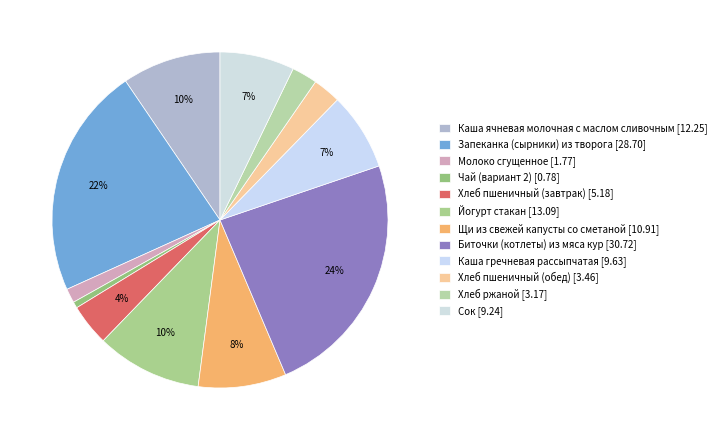

The Каша ячневая молочная с маслом сливочным slice represents 10% of the pie. True or false?

True